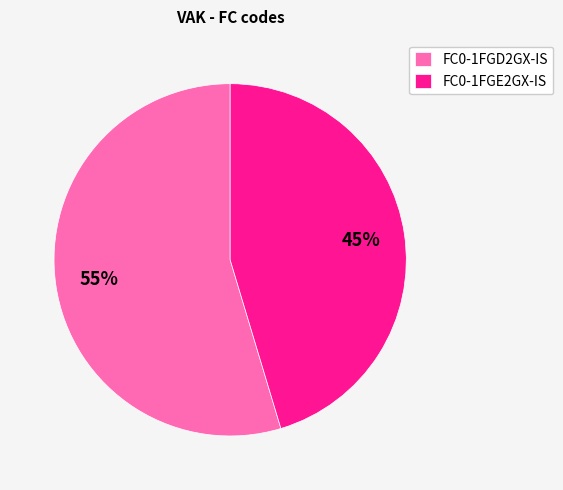

Rank the categories by value from highest to lowest.

FC0-1FGD2GX-IS, FC0-1FGE2GX-IS